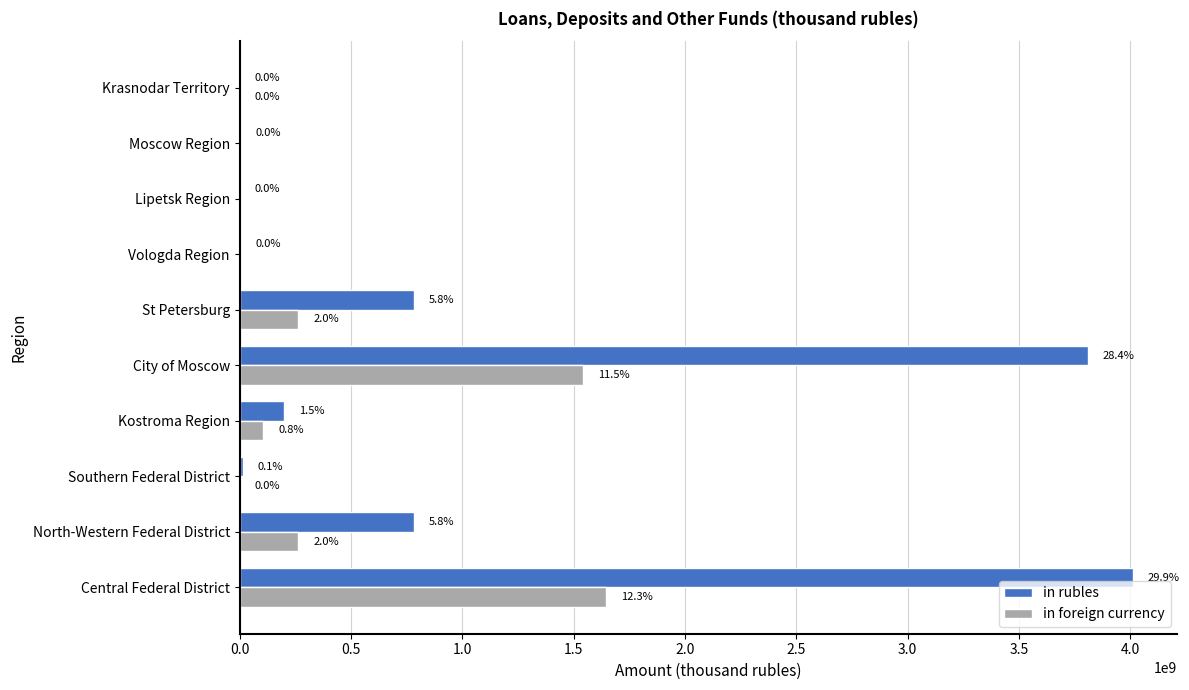

What are all the series names shown in the legend?

in rubles, in foreign currency